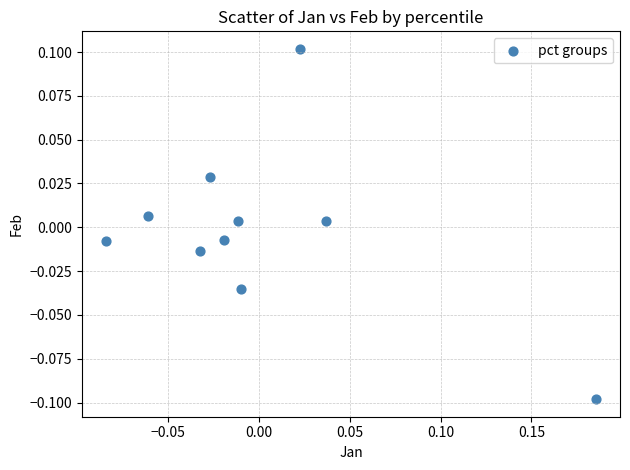

What is the range of X values (max minus min)?

0.3